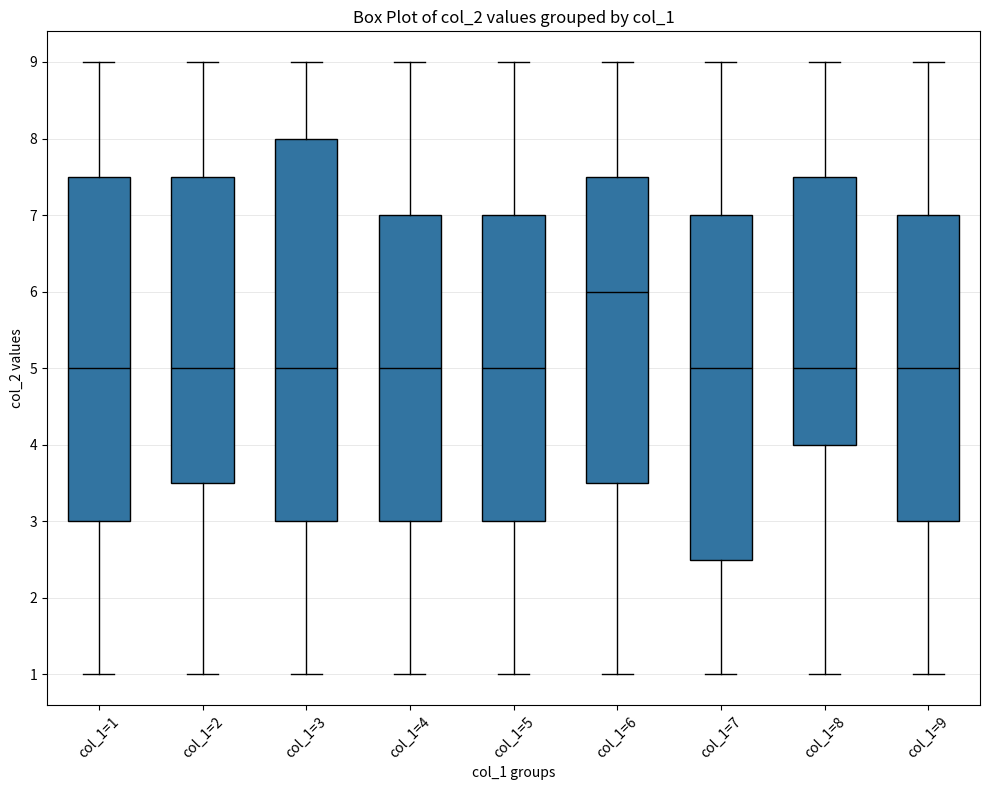

Where is the upper edge of the box for col_1=3 on the y-axis? The values are not printed on the chart, so give them approximately, as read against the axis.

8.0